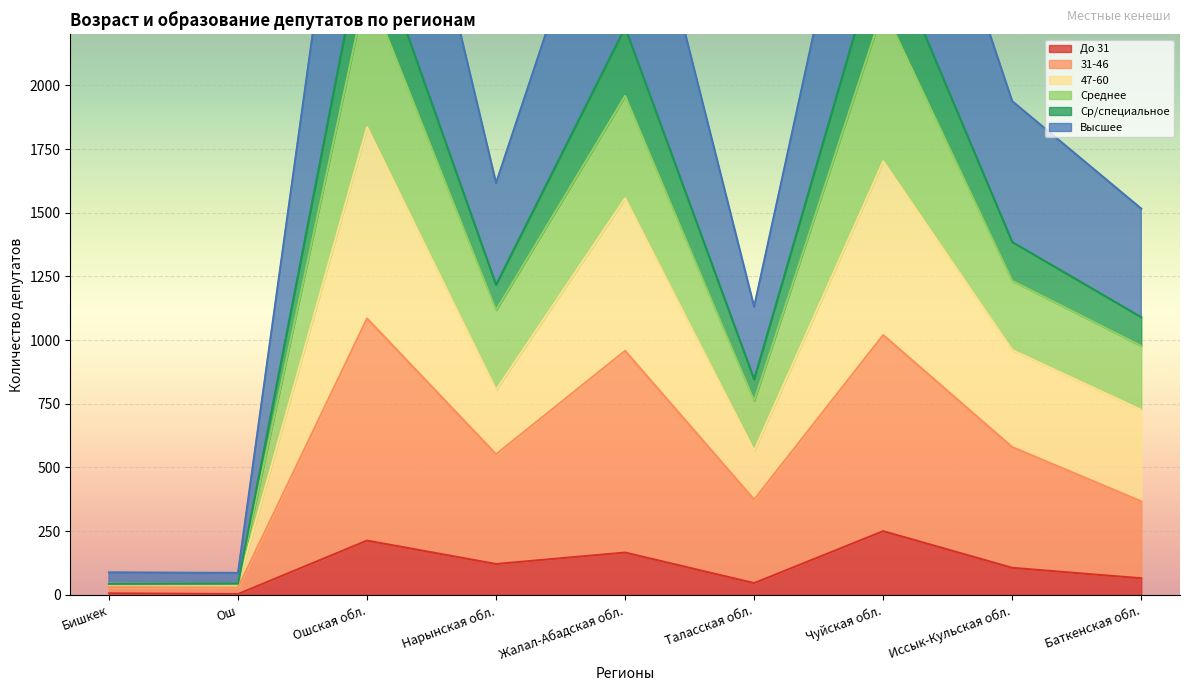

True or false: Высшее and 31-46 intersect in this chart.

False